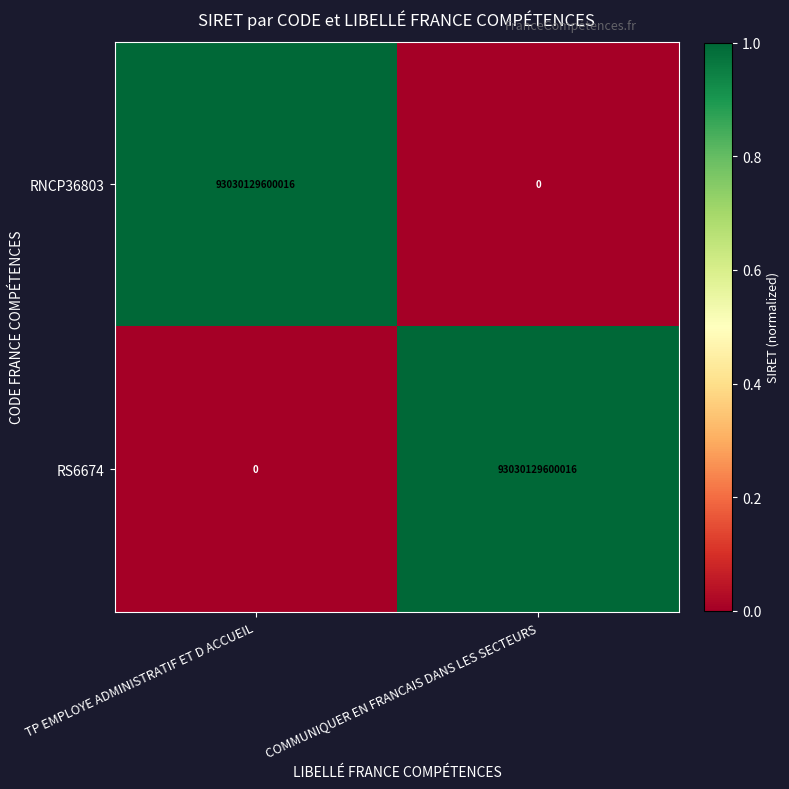

List the labels in order of RS6674 value, smallest first.

TP EMPLOYE ADMINISTRATIF ET D ACCUEIL, COMMUNIQUER EN FRANCAIS DANS LES SECTEURS